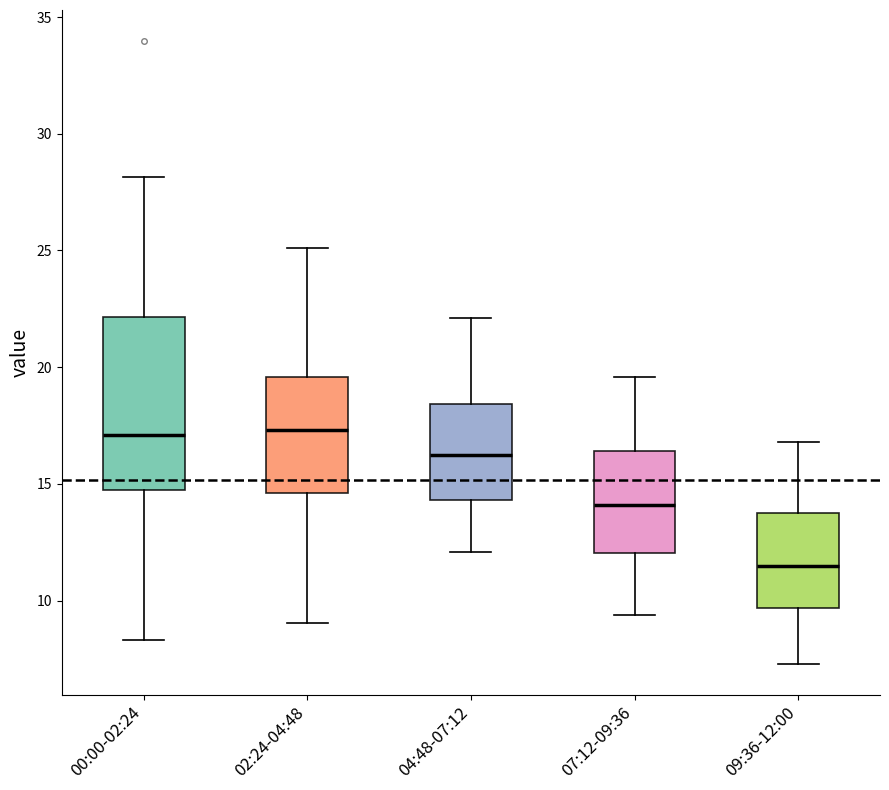

Where is the lower edge of the box for 09:36-12:00 on the y-axis? The values are not printed on the chart, so give them approximately, as read against the axis.

9.5